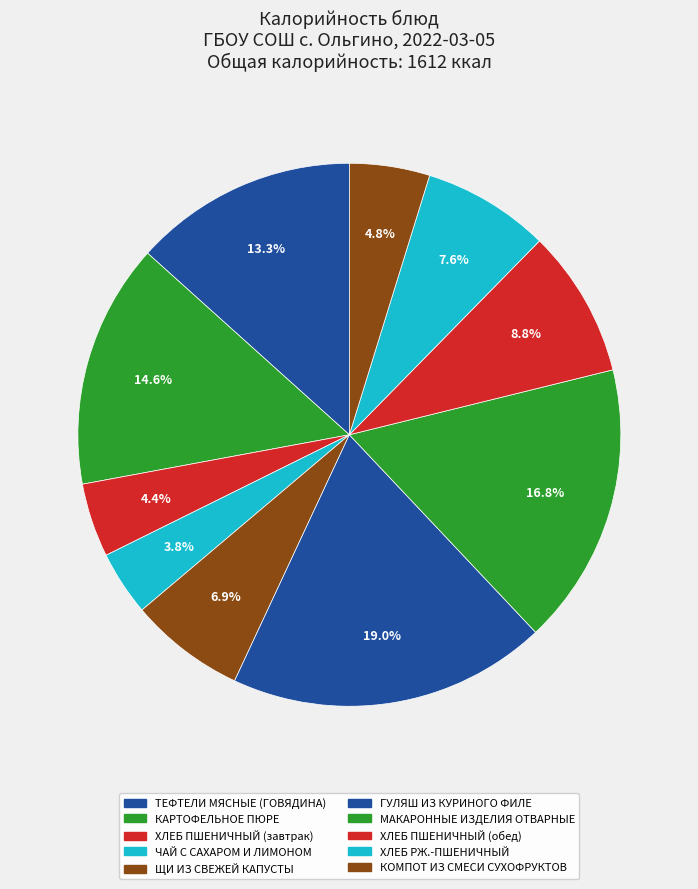

Count the number of slices in the pie.

10